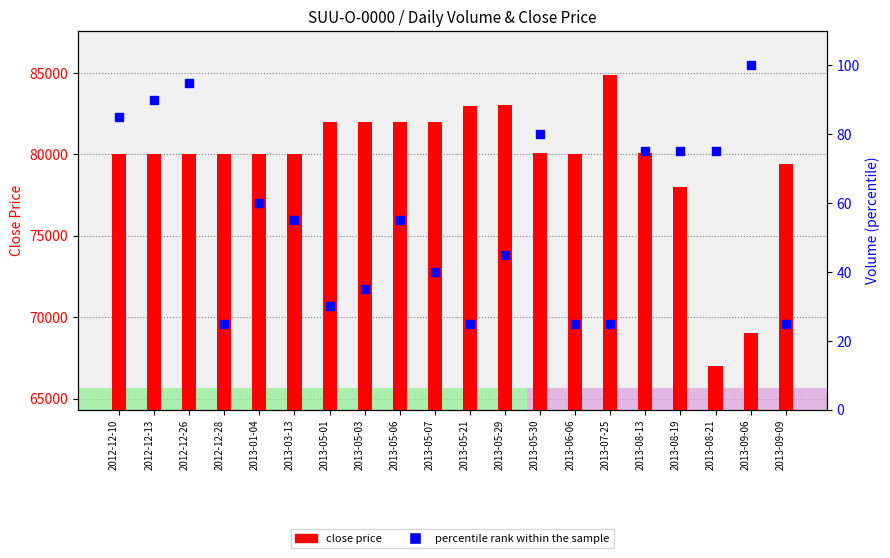

Which series contains the lowest Y value?

percentile rank within the sample